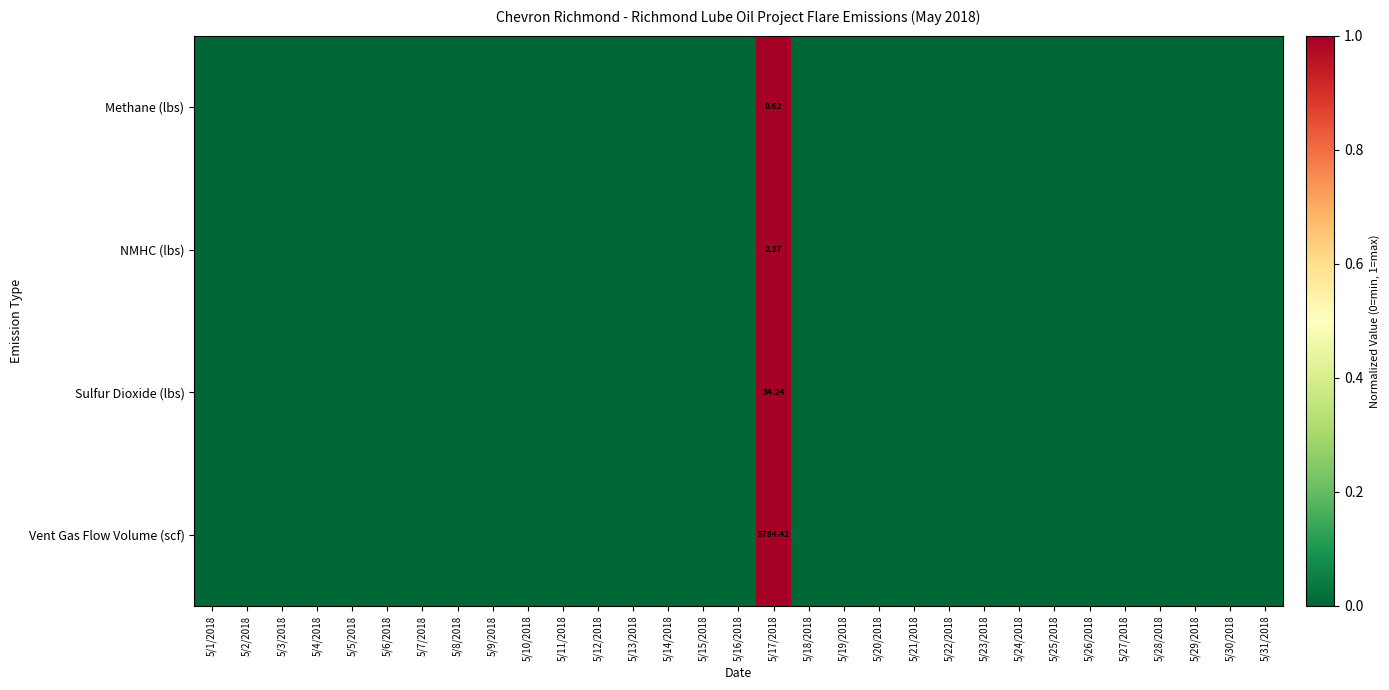

Count the Methane (lbs) values in the range 0 to 1.

31